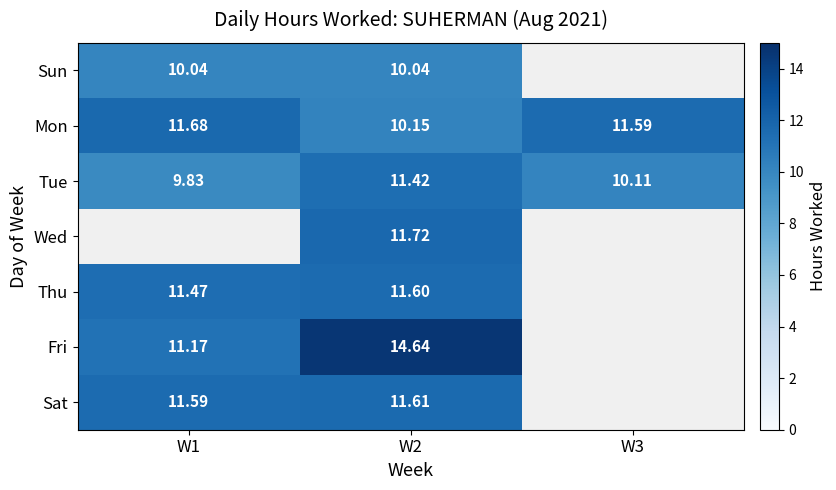

How many categories are shown in the chart?

3